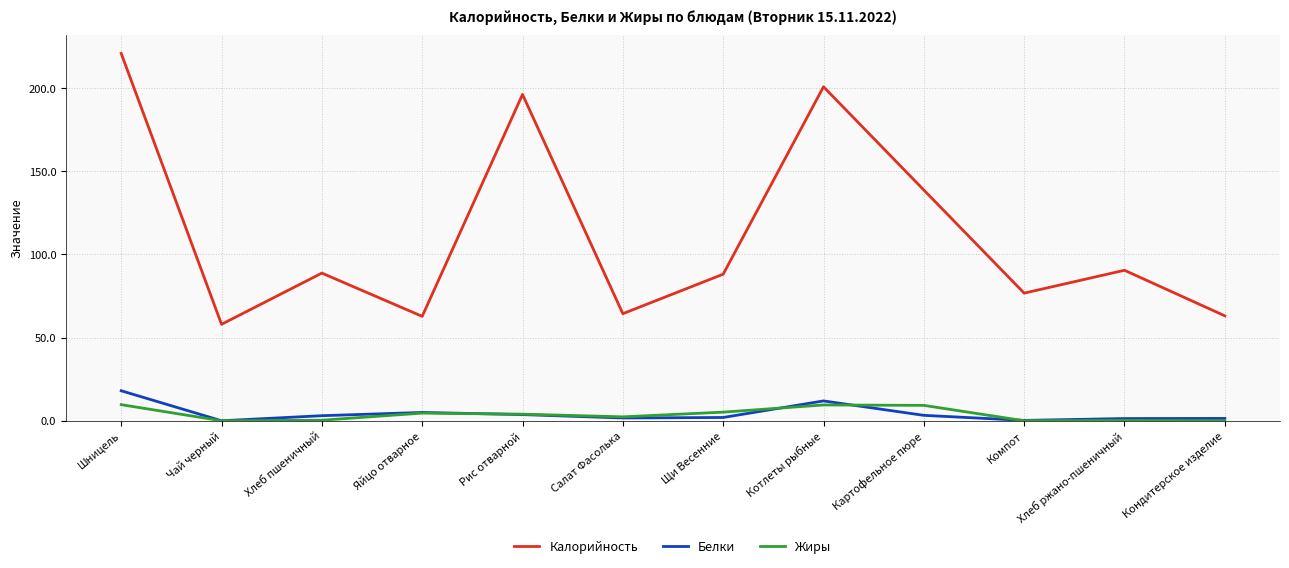

What is the sum of all Белки values?

51.5